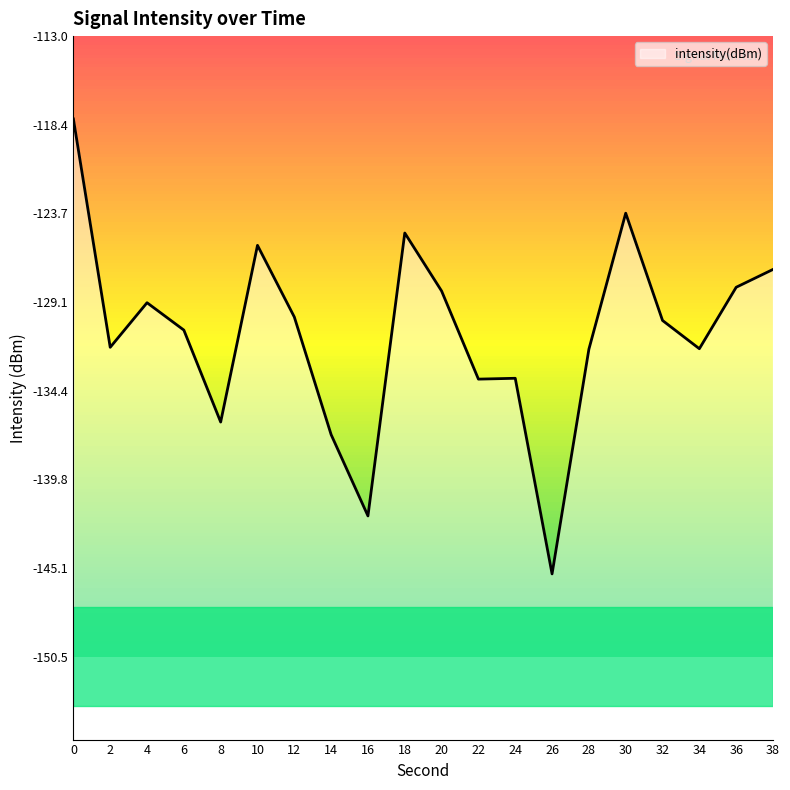

Between 34 and 24, which is larger?

34